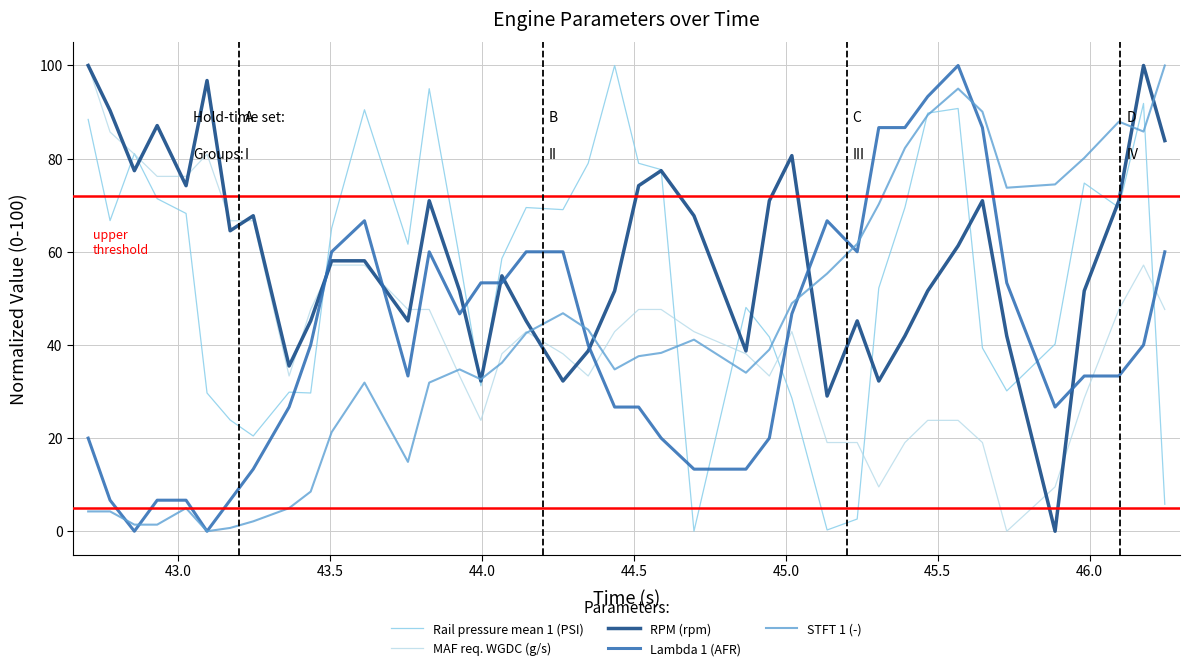

What is the greatest value displayed?

100.0